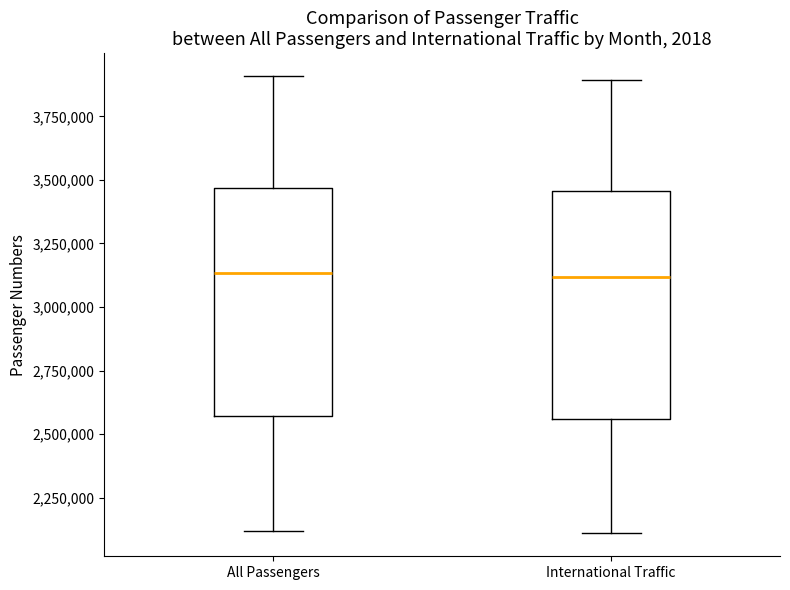

Reading left to right, read every box against the y-axis: the position of its median line, the range the box covers, and the ends of its whiskers. The values are not printed on the chart, so give them approximately, as read against the axis.

All Passengers: median 3150000, box 2550000 to 3450000, whiskers 2100000 to 3900000
International Traffic: median 3100000, box 2550000 to 3450000, whiskers 2100000 to 3900000